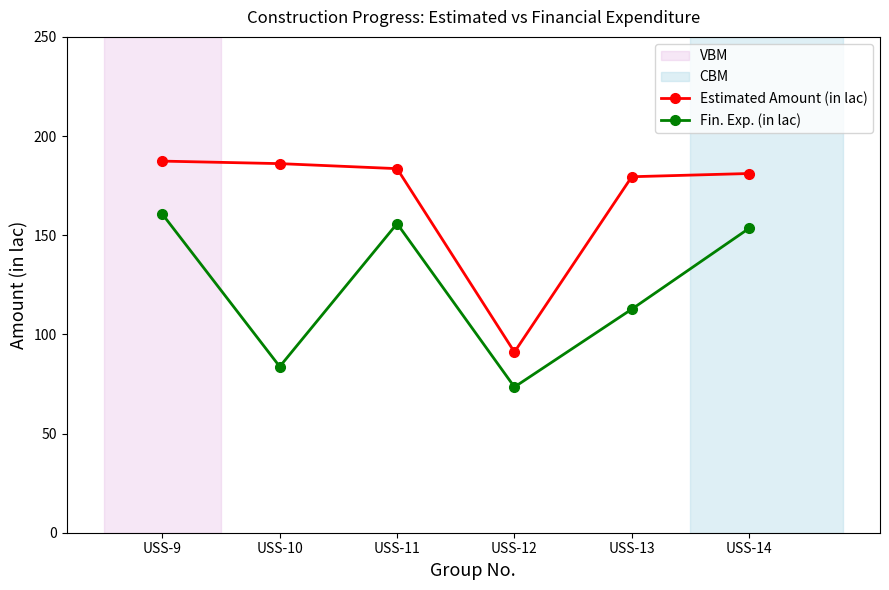

True or false: Estimated Amount (in lac) and Fin. Exp. (in lac) cross at least once.

False